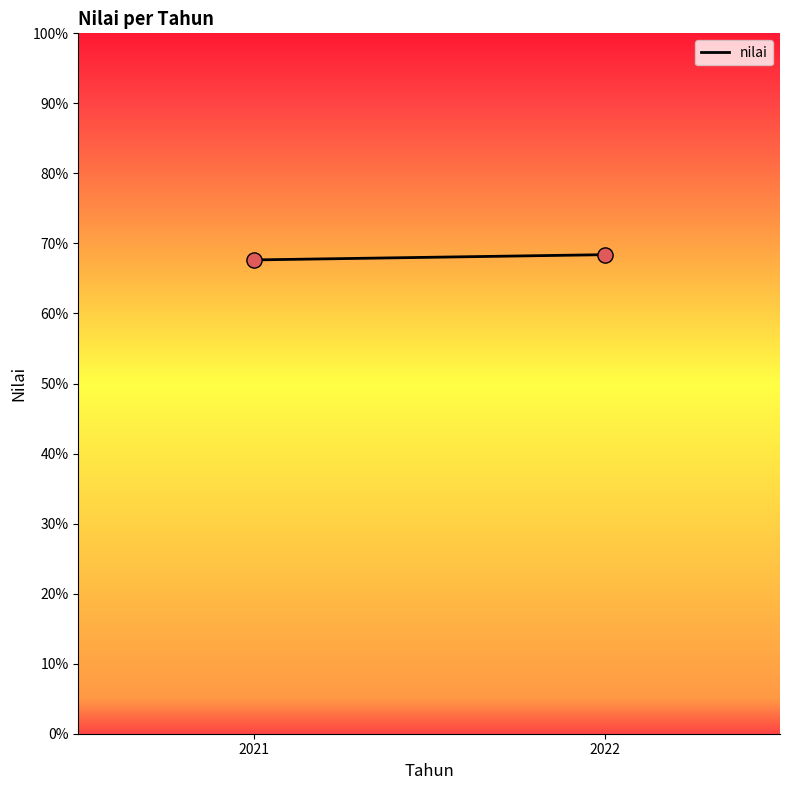

What is the average Y value?

68.0